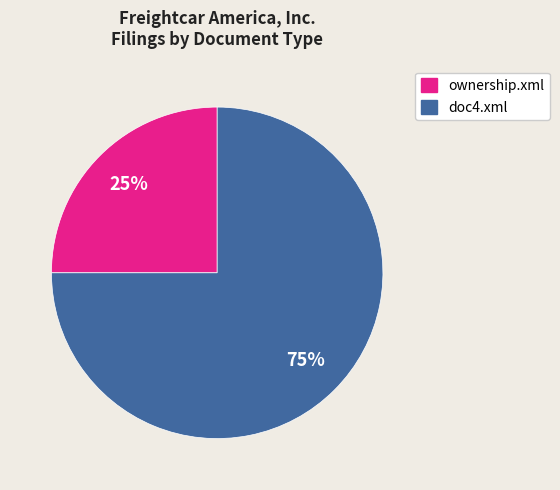

How many segments does this pie chart have?

2